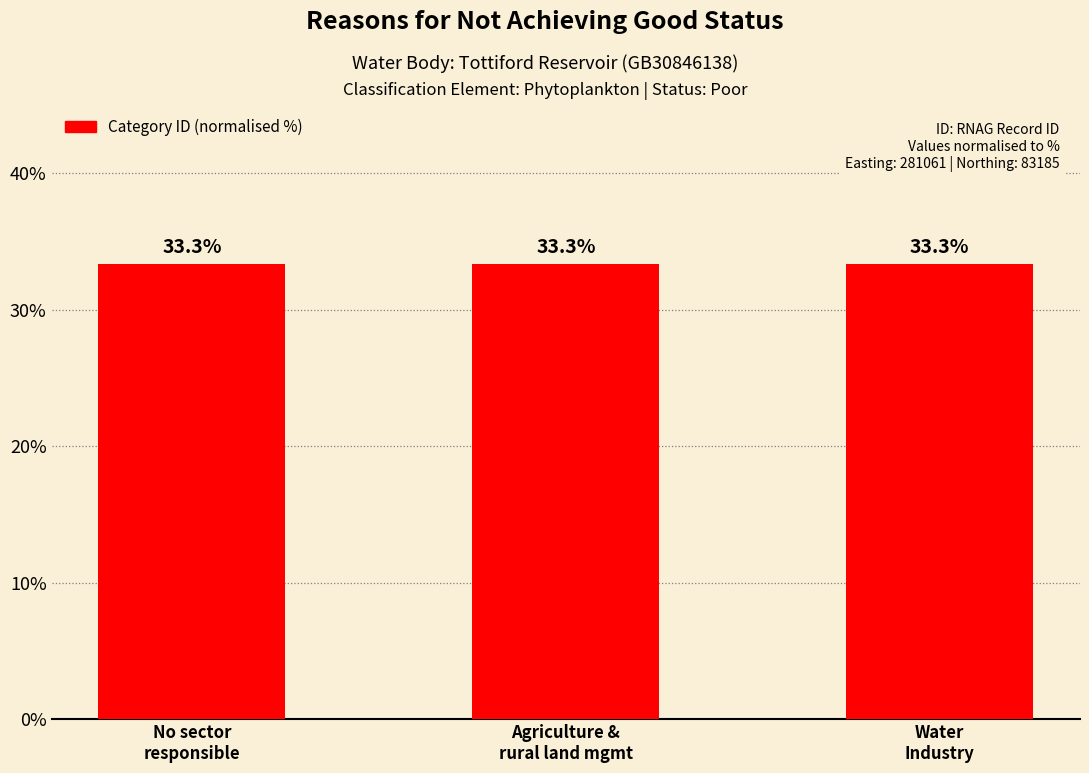

What is the ratio of the value at No sector
responsible to the value at Water
Industry?

1.0